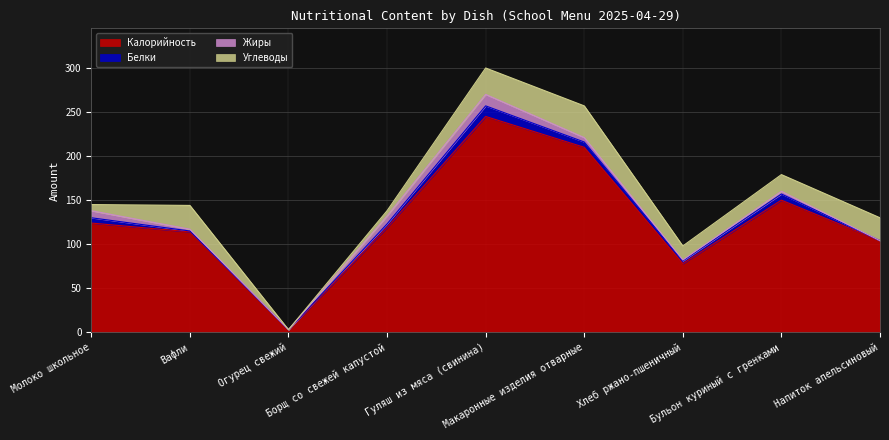

What is the spread (max minus min) of values at Гуляш из мяса (свинина)?

233